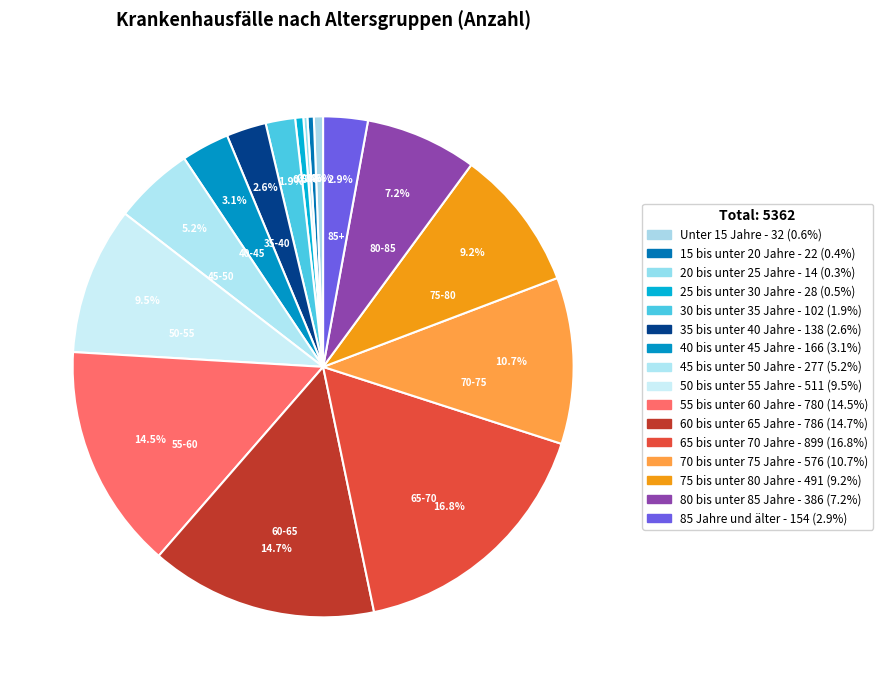

Which category has the smallest portion of the pie?

20 bis unter 25 Jahre